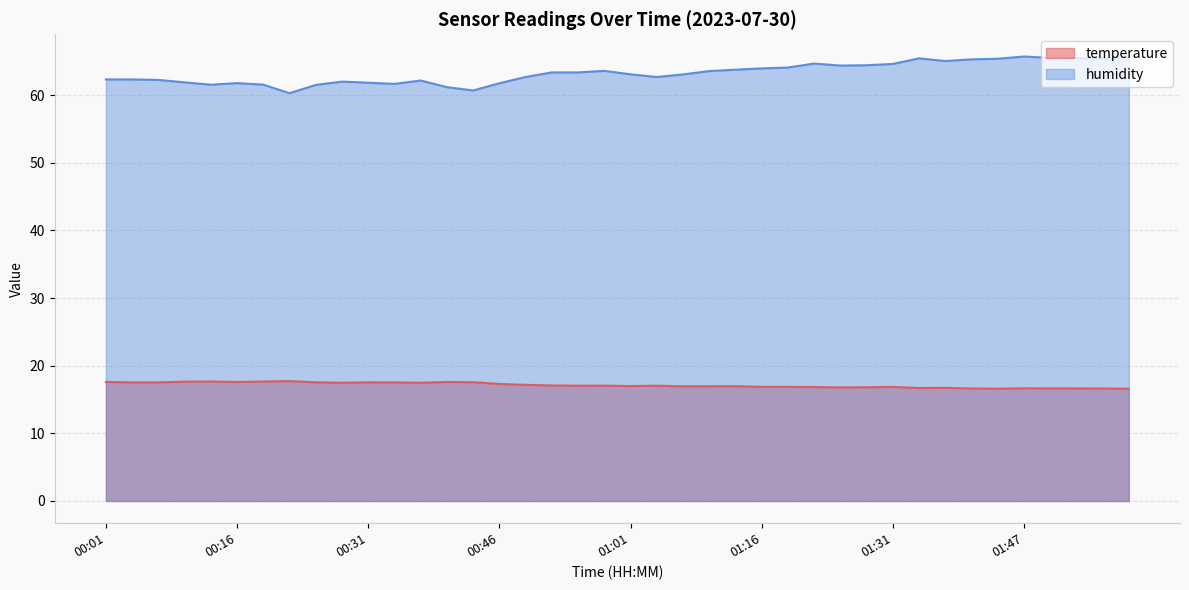

What is the difference between the maximum and minimum values in the humidity series?

5.4